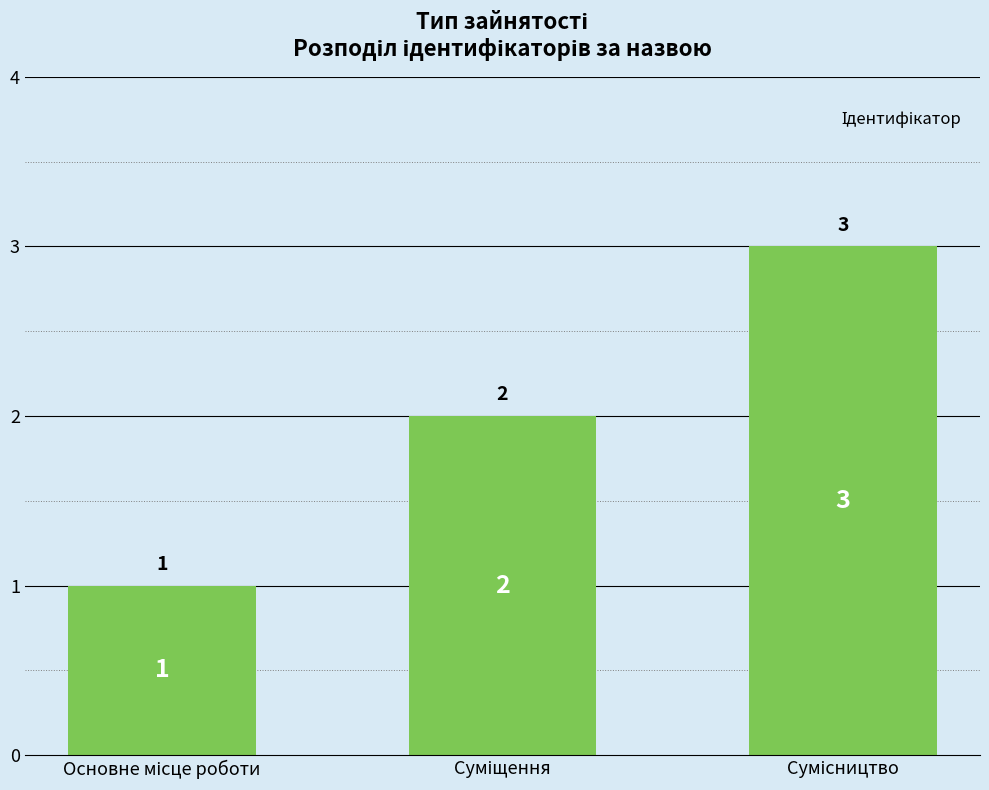

How many values are between 1 and 3?

3